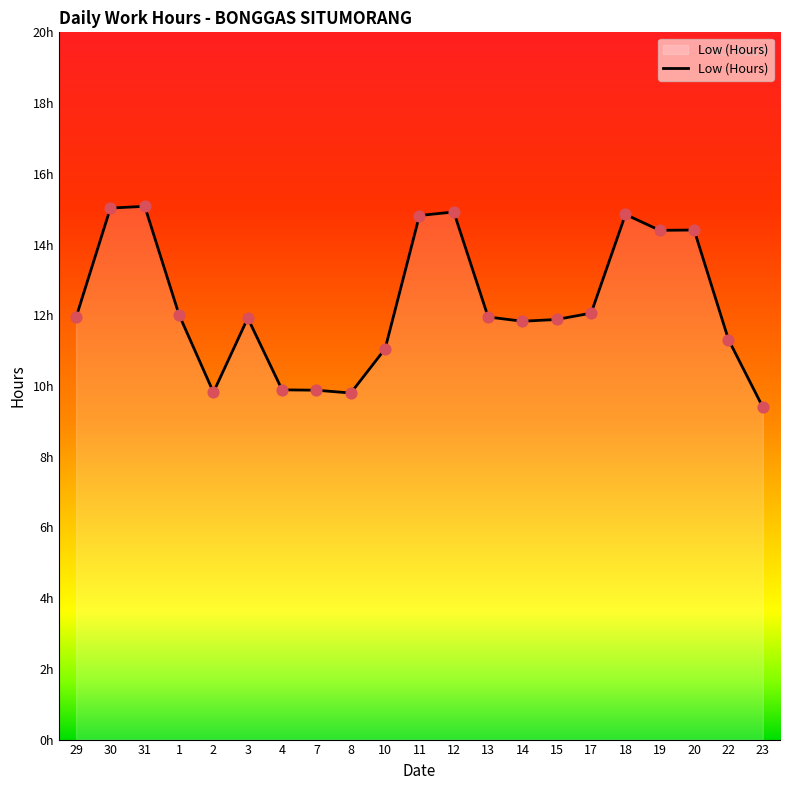

What is the change in value from 29 to 14?

-0.1